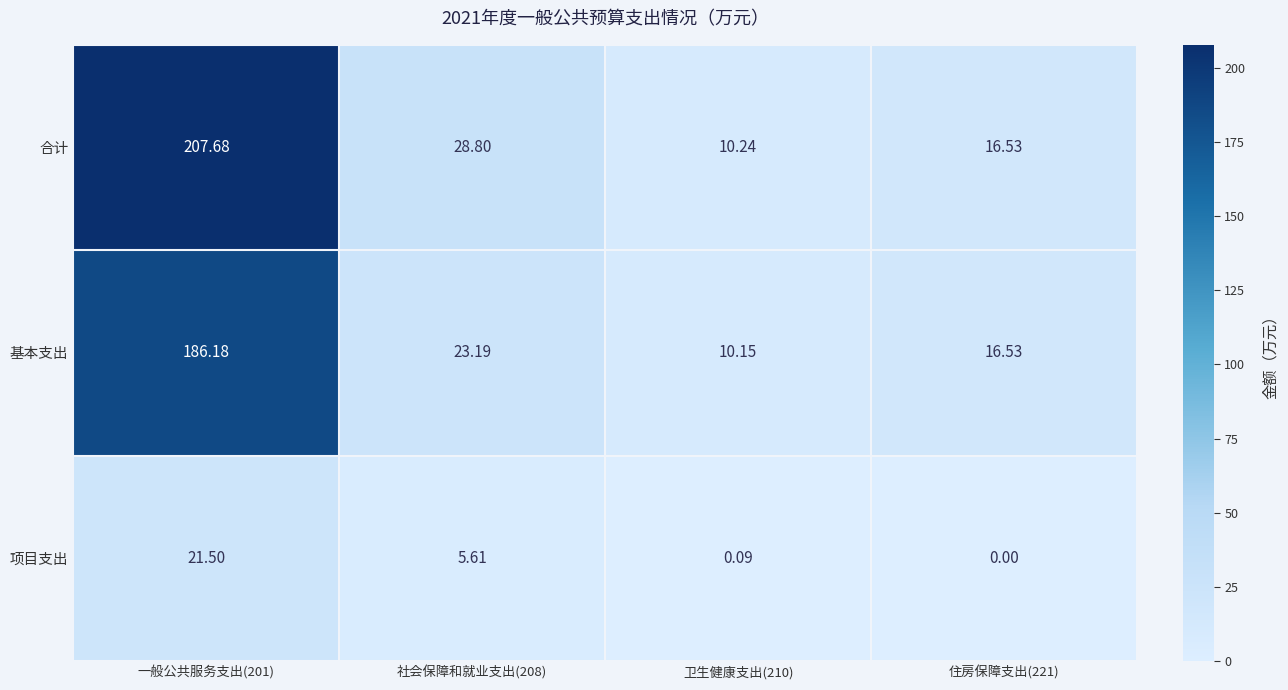

Which series has the largest range (max minus min)?

合计